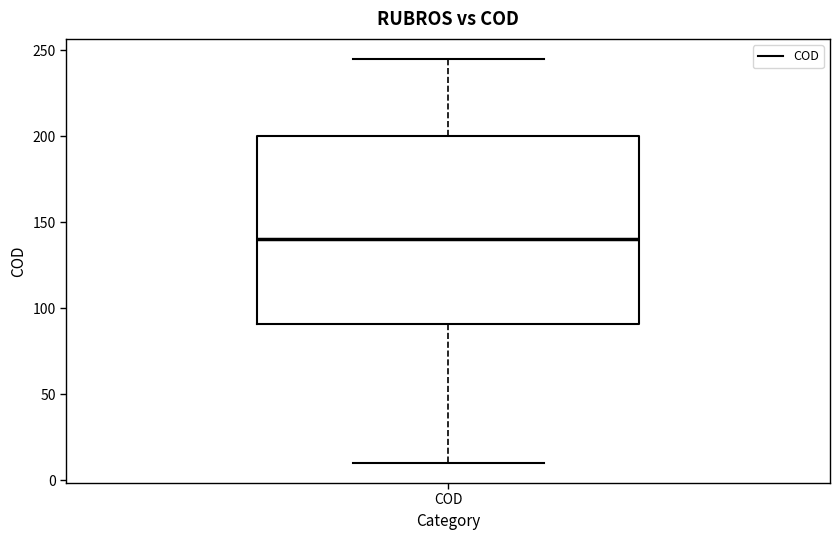

Read this box plot against the y-axis: the position of the median line, the range covered by the box, and the ends of both whiskers. The values are not printed on the chart, so give them approximately, as read against the axis.

median 140, box 90 to 200, whiskers 10 to 245